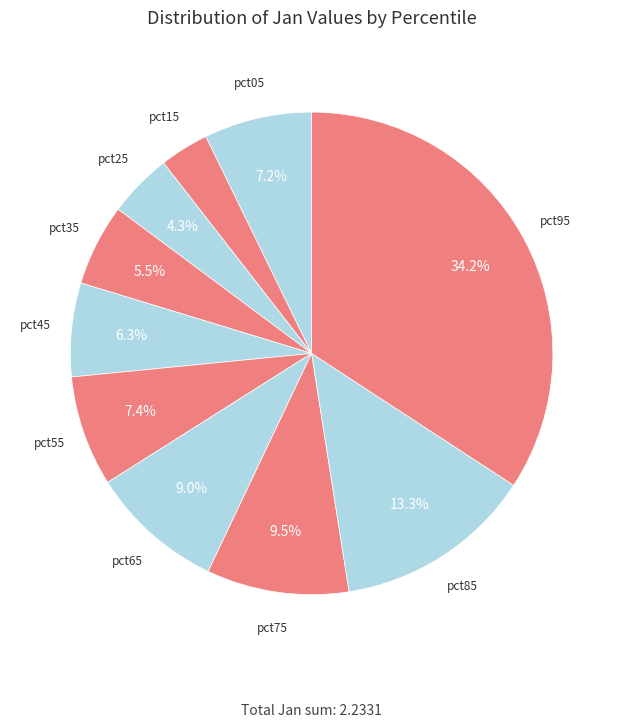

What is the largest slice in the pie chart?

pct95